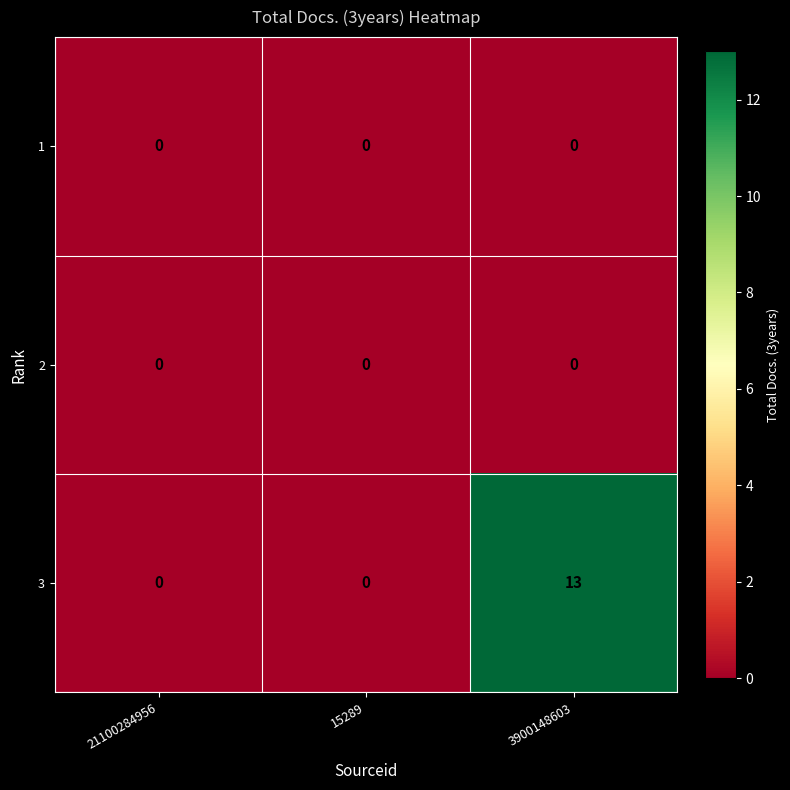

How many categories are shown in the chart?

3